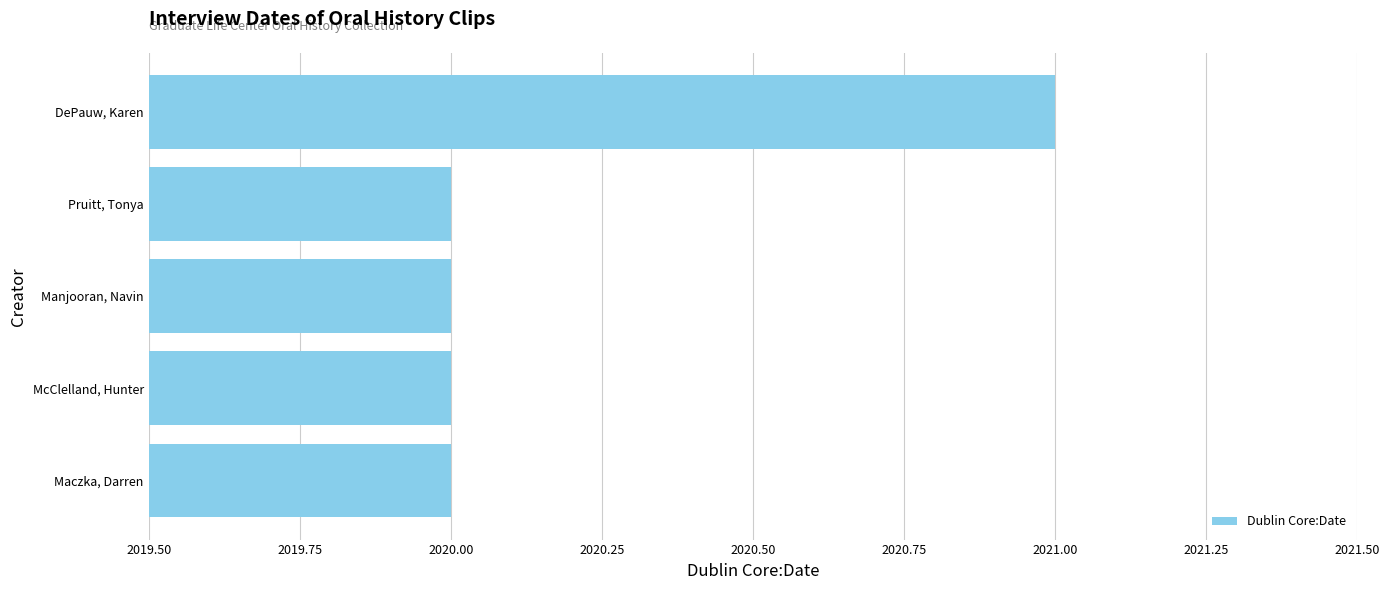

Approximately how many times larger is the value at Manjooran, Navin compared to Pruitt, Tonya?

1.0